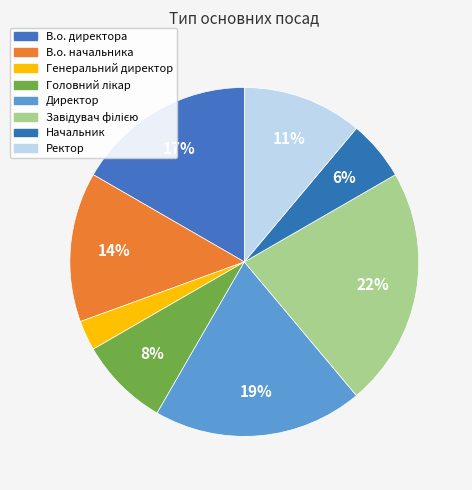

Rank the categories by value from highest to lowest.

Завідувач філією, Директор, В.о. директора, В.о. начальника, Ректор, Головний лікар, Начальник, Генеральний директор